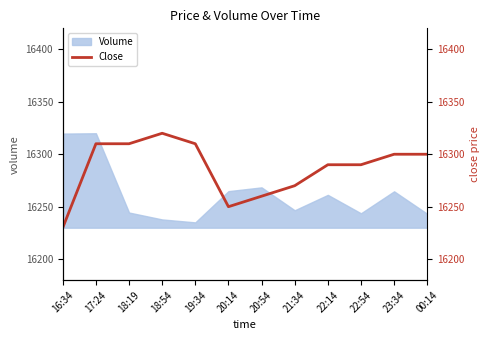

What is the ratio of the value at 22:54 to the value at 21:34?

1.0